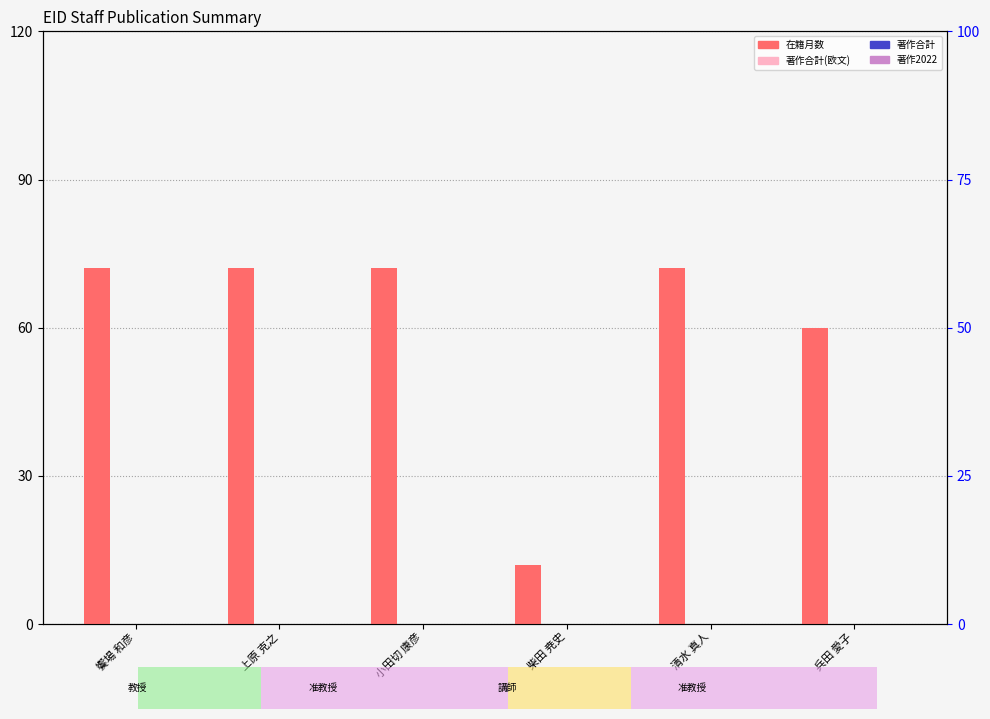

Reading left to right, list all the values displayed in this chart.

在籍月数: 饗場 和彦=72	上原 克之=72	小田切 康彦=72	柴田 尭史=12	清水 真人=72	兵田 愛子=60
著作合計(欧文): 饗場 和彦=0	上原 克之=0	小田切 康彦=0	柴田 尭史=0	清水 真人=0	兵田 愛子=0
著作合計: 饗場 和彦=0	上原 克之=0	小田切 康彦=0	柴田 尭史=0	清水 真人=0	兵田 愛子=0
著作2022: 饗場 和彦=0	上原 克之=0	小田切 康彦=0	柴田 尭史=0	清水 真人=0	兵田 愛子=0